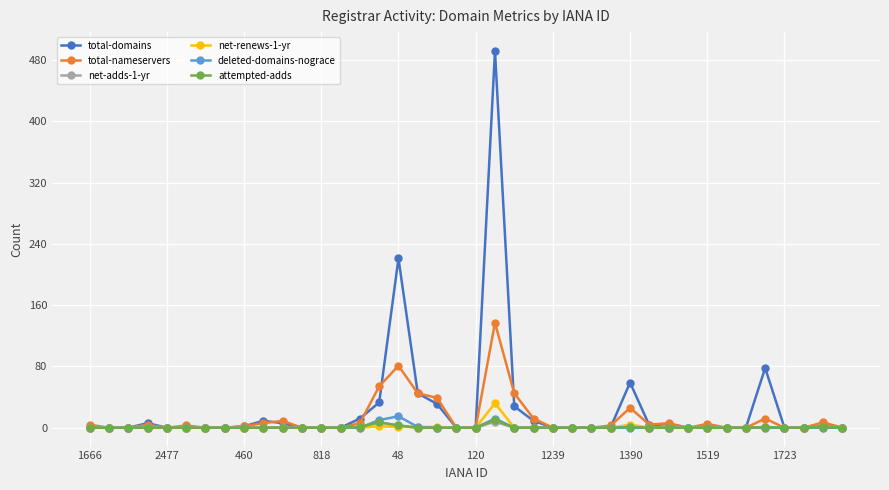

How many values in the net-renews-1-yr series exceed 0?

6